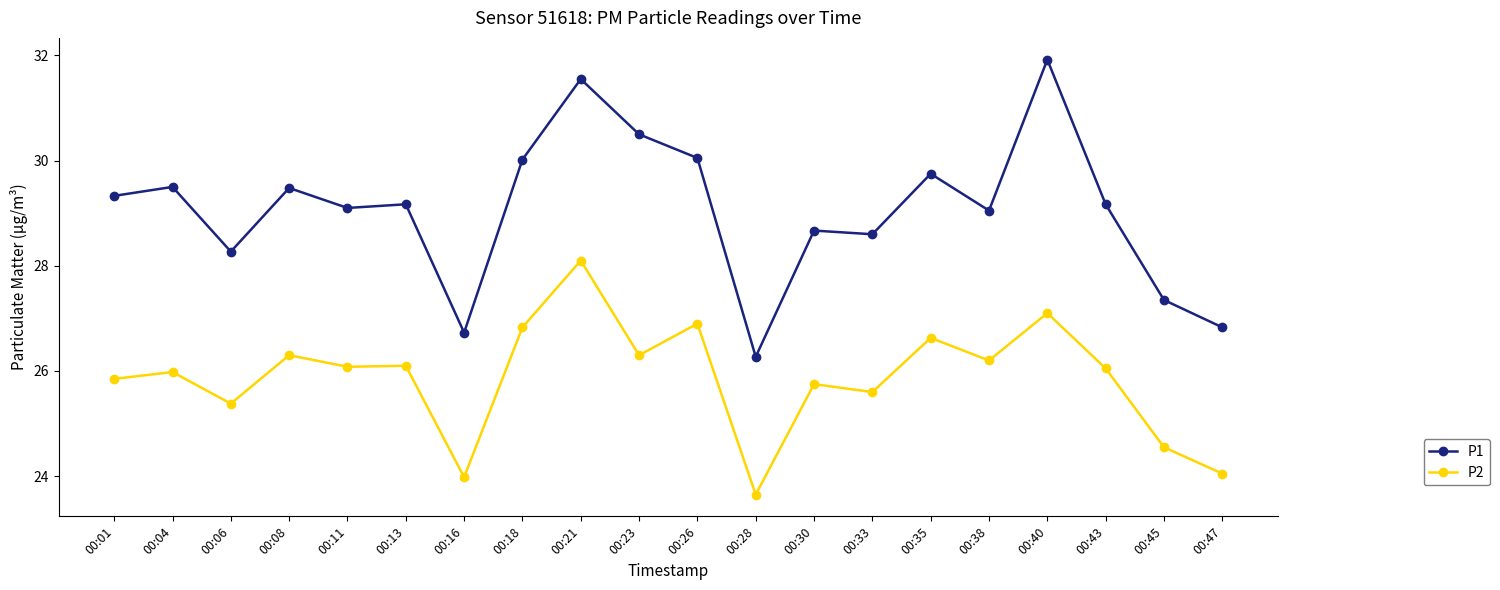

What is the spread (max minus min) of values at 00:45?

2.8